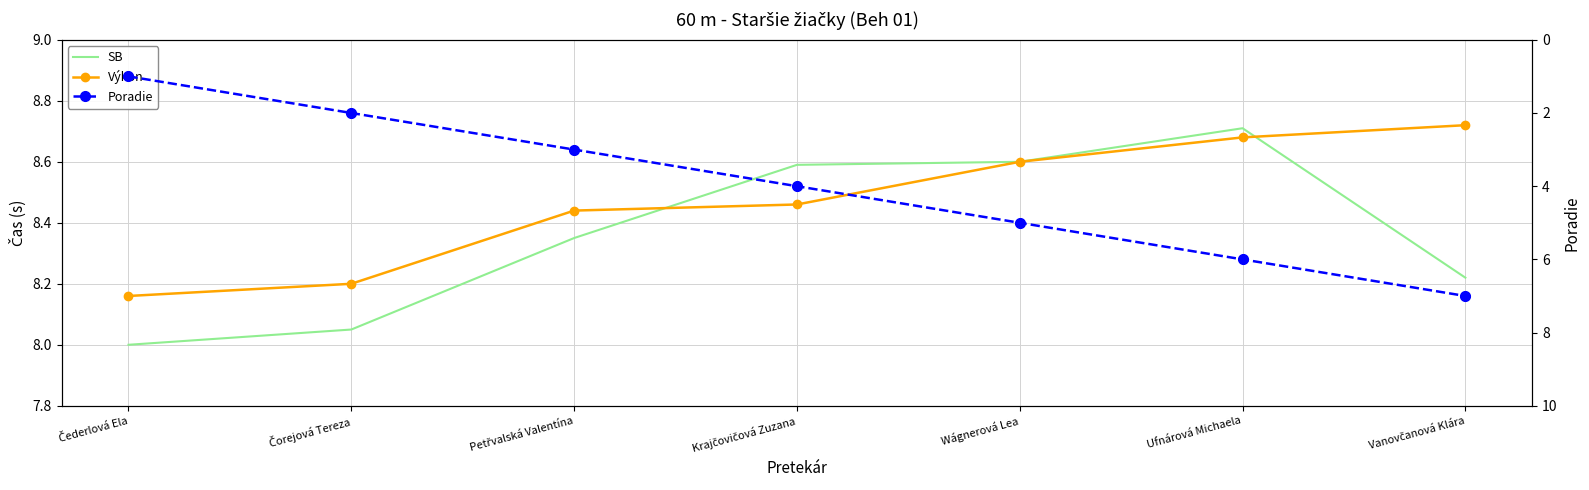

At which category is the sum across all series the highest?

Vanovčanová Klára